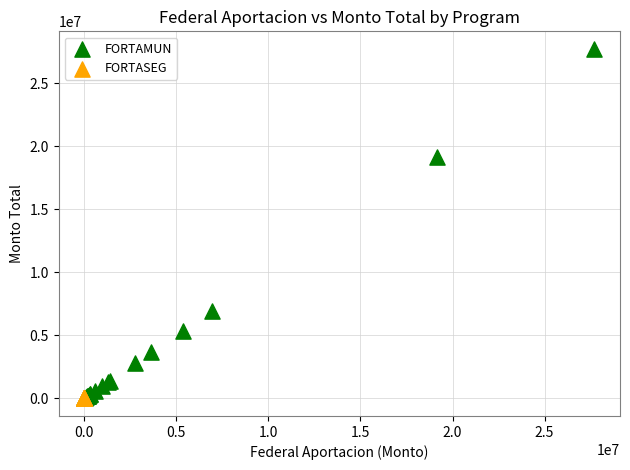

Which series reaches the maximum Y coordinate?

FORTAMUN